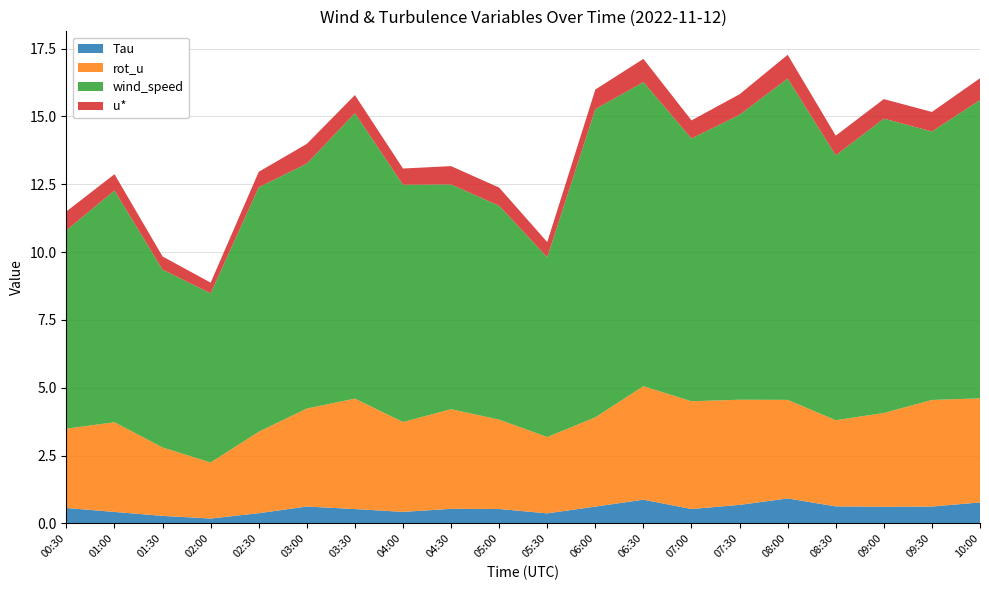

What is the total value across all series at 05:00?

12.4